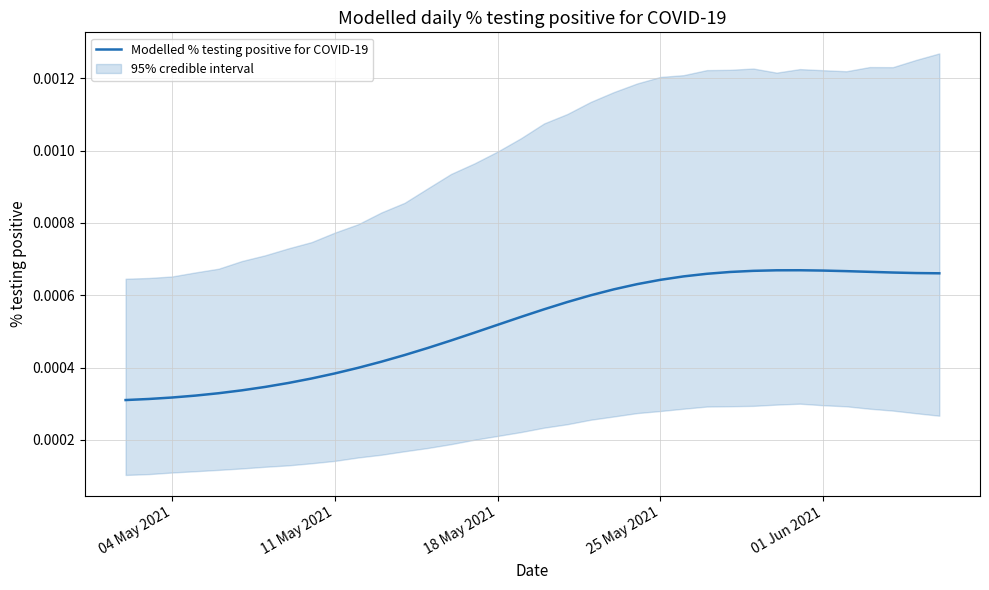

How many lines are shown in the chart?

1